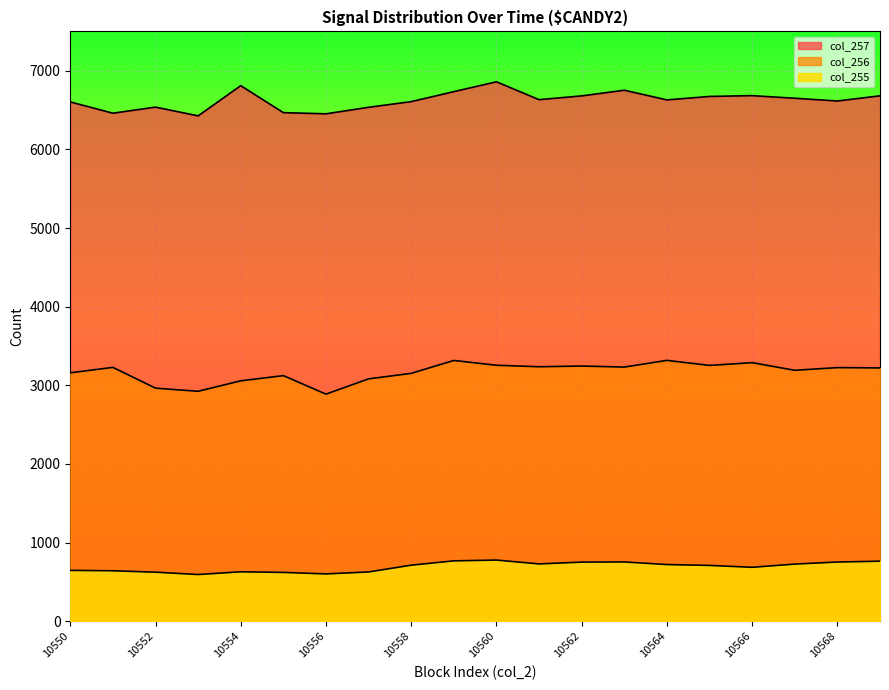

List the series in order of their overall mean, lowest first.

col_255, col_256, col_257